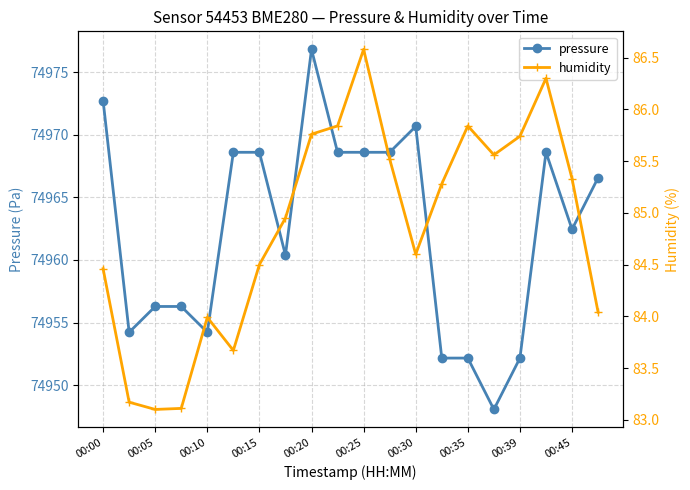

List the series in order of their overall mean, lowest first.

humidity, pressure